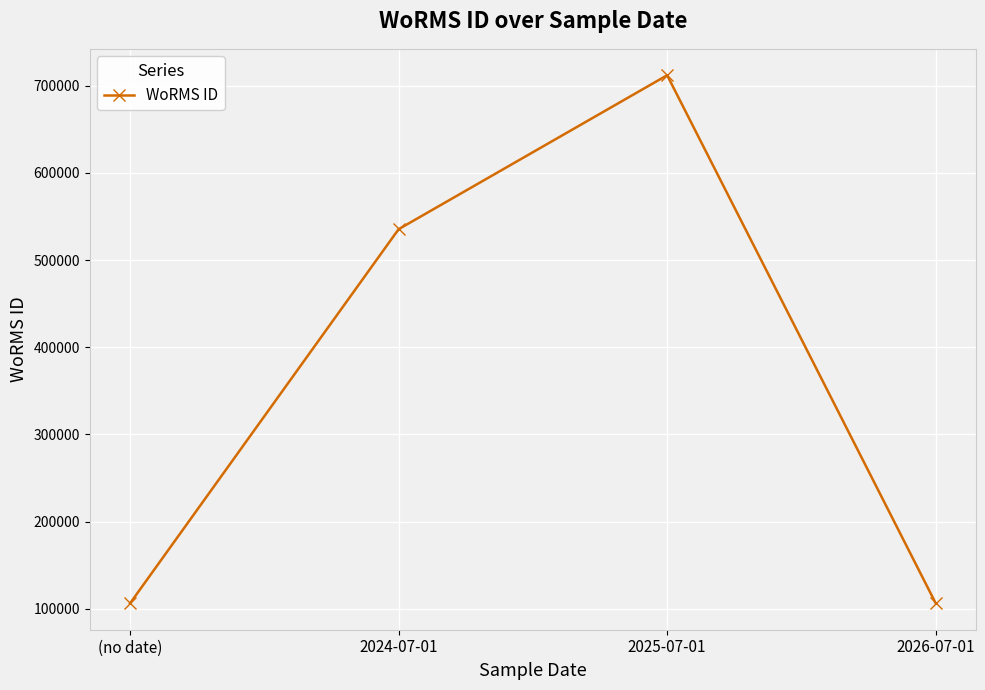

True or false: there are more than 0 points higher than both neighbors.

True